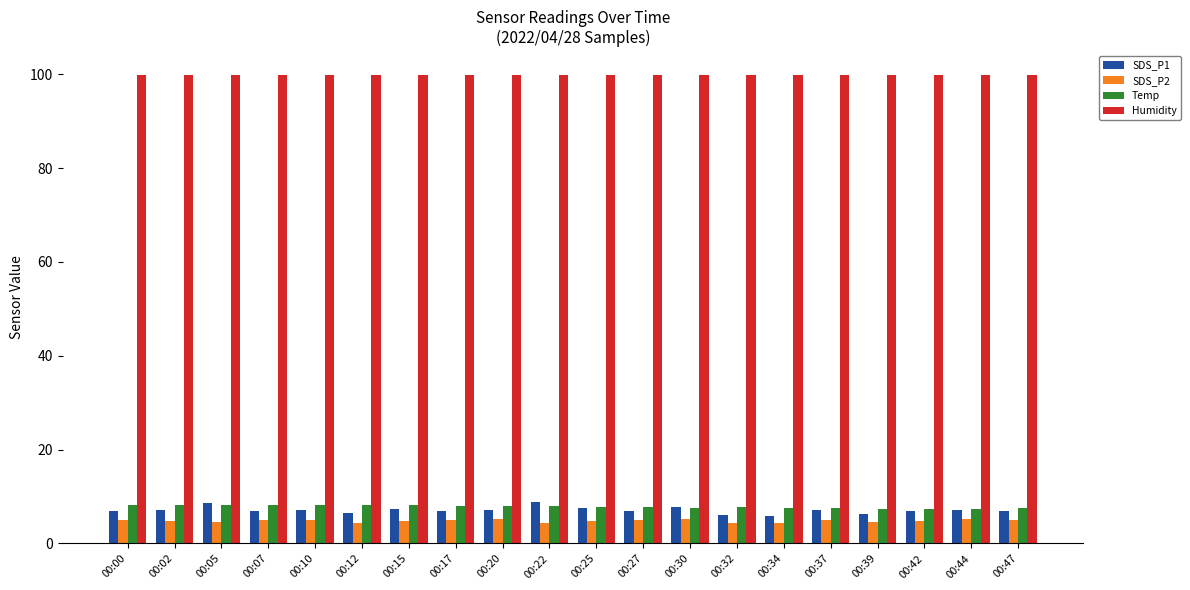

What is the value of the SDS_P2 bar at the 14th from the left?

4.5